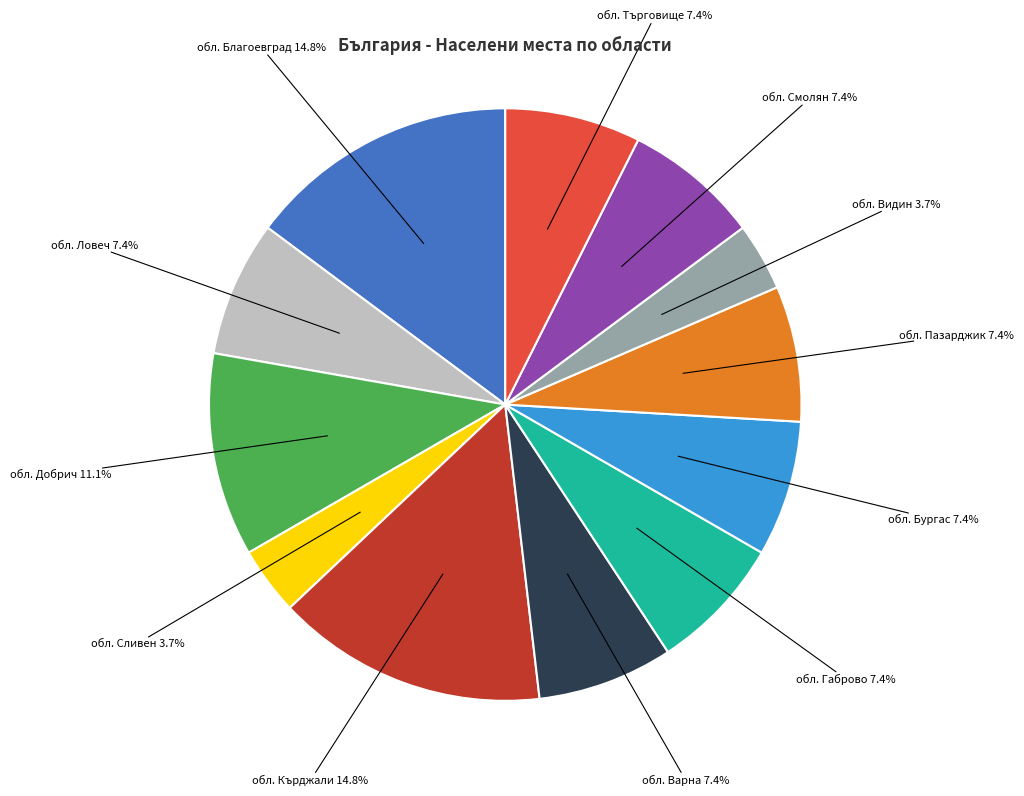

Is it true that обл. Габрово is 12% of the pie?

False